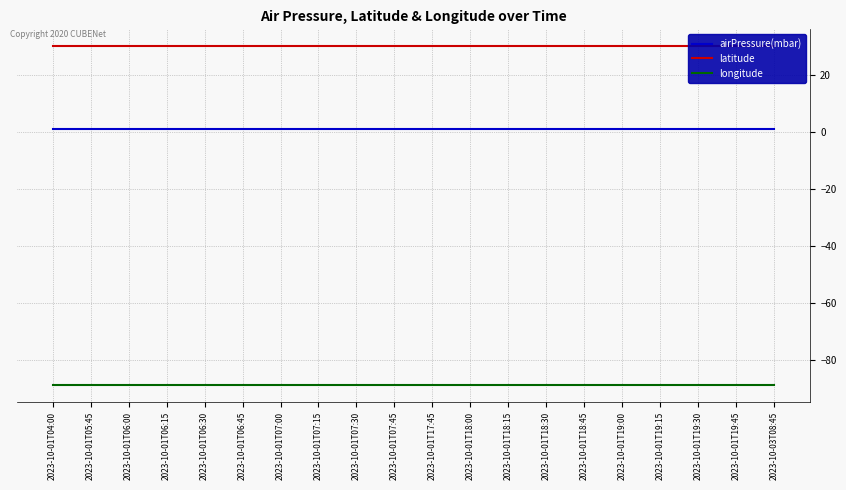

List the series in order of their overall mean, lowest first.

longitude, airPressure(mbar), latitude